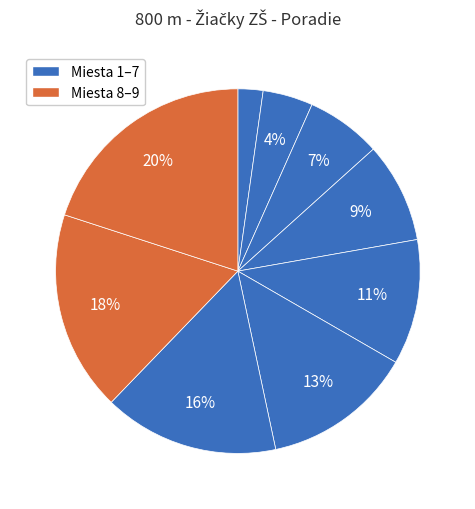

To the nearest percent, what is the average slice percentage?

11%